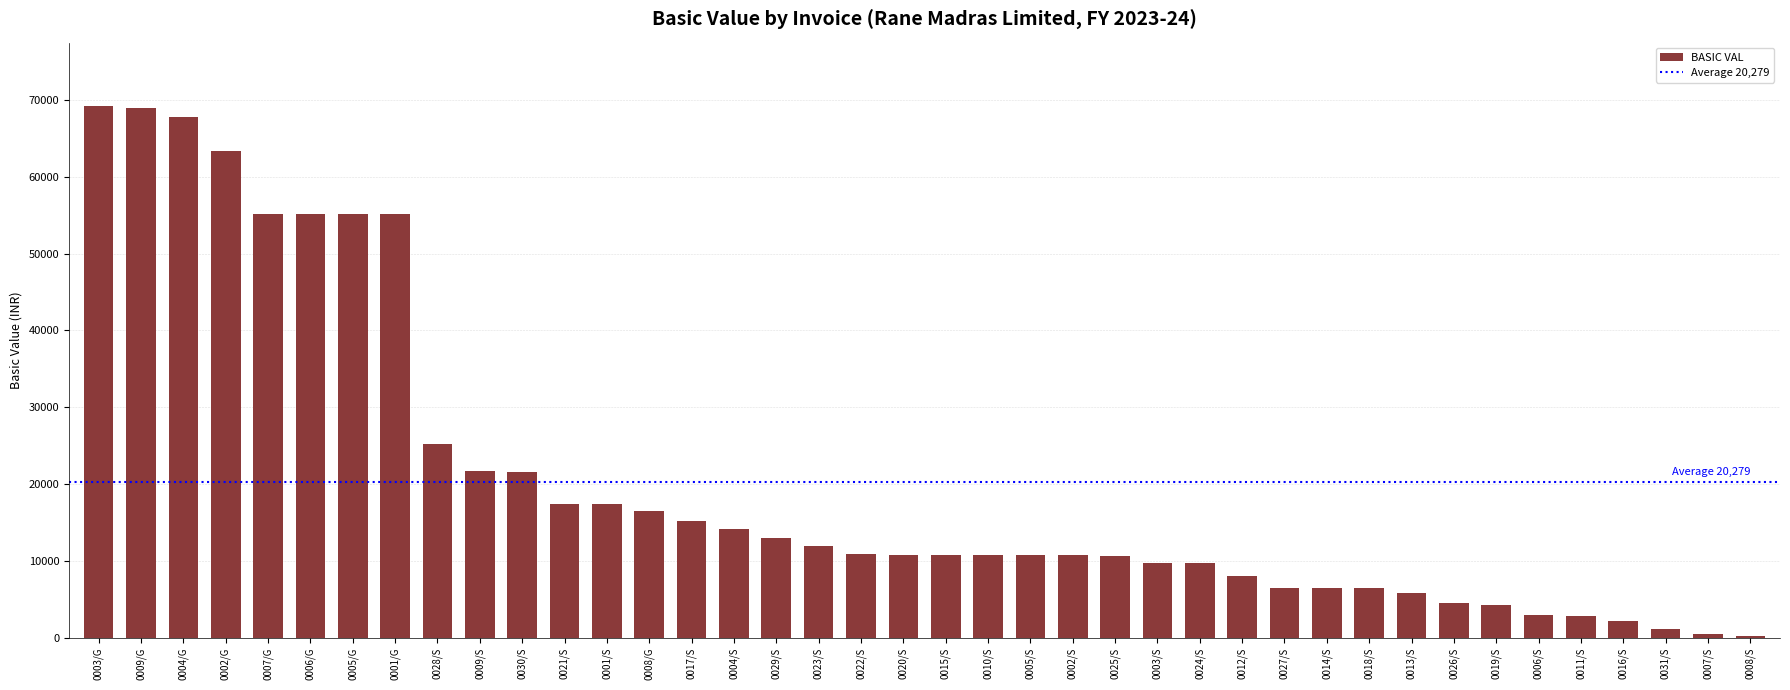

How many data points does each series have?

40